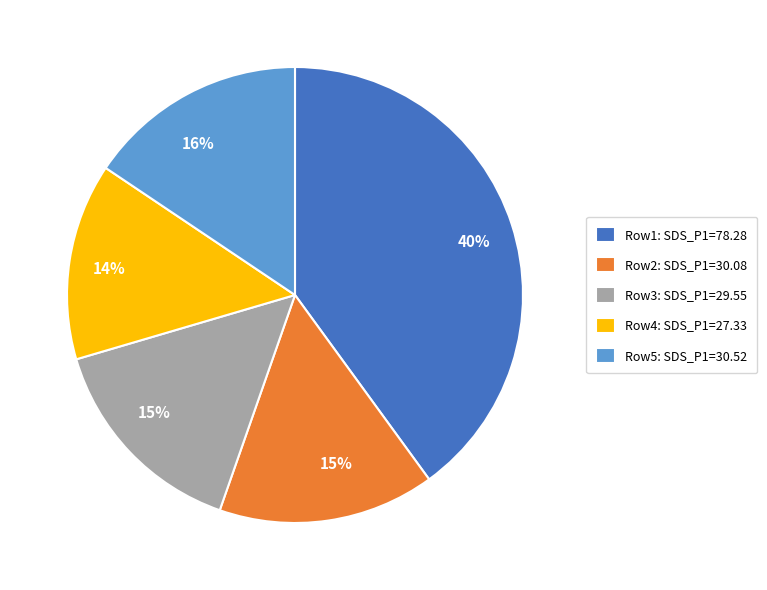

How many slices are in this pie chart?

5